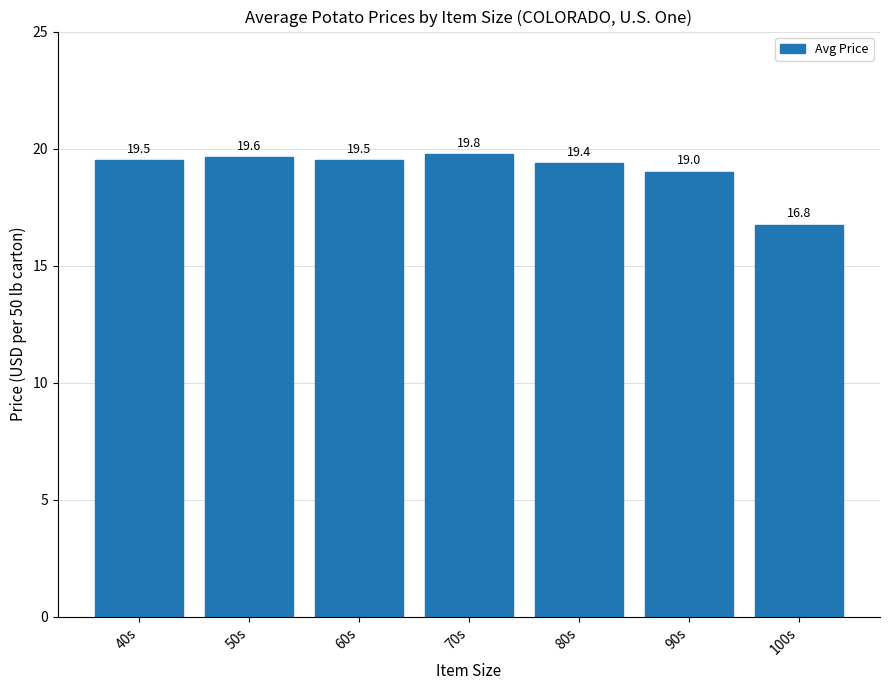

Which label corresponds to the smallest value in the chart?

100s